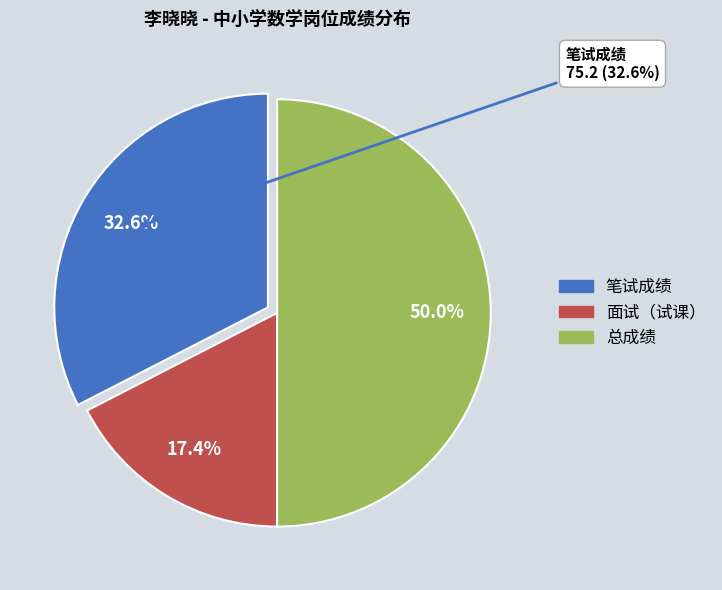

Does any single category account for the majority?

No